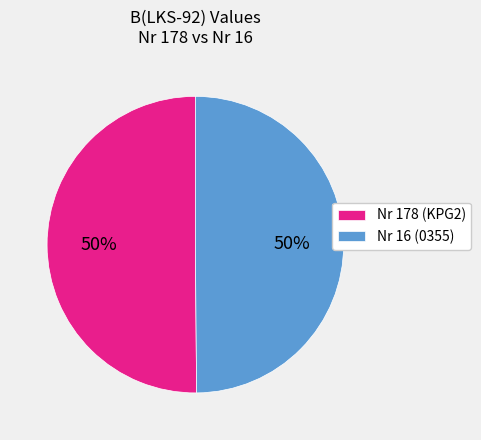

What is the ratio of the value at Nr 178 (KPG2) to the value at Nr 16 (0355)?

1.0